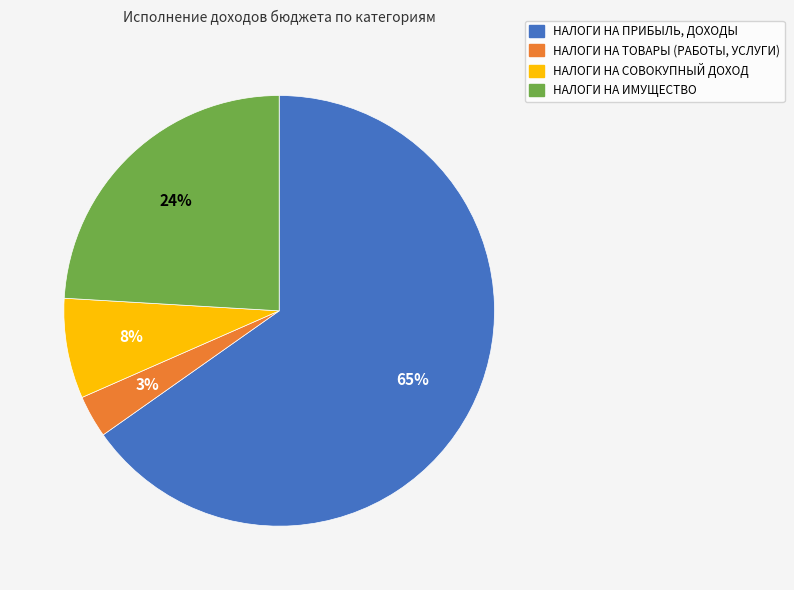

Count the number of slices in the pie.

4